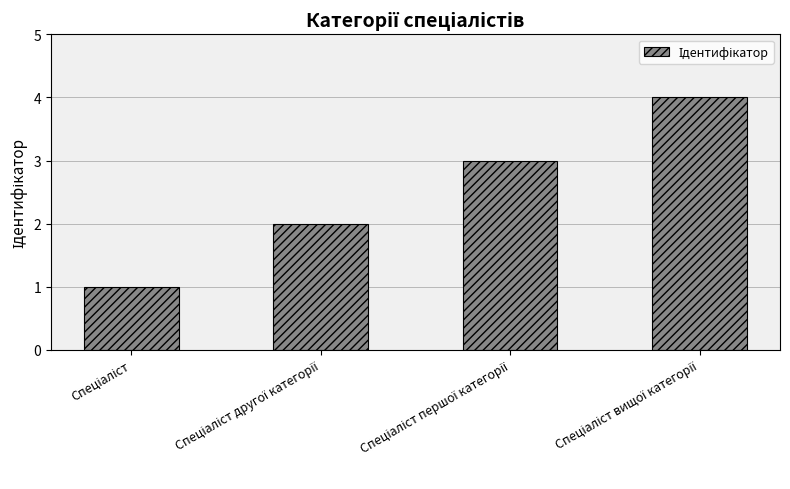

What is the maximum value shown in the chart?

4